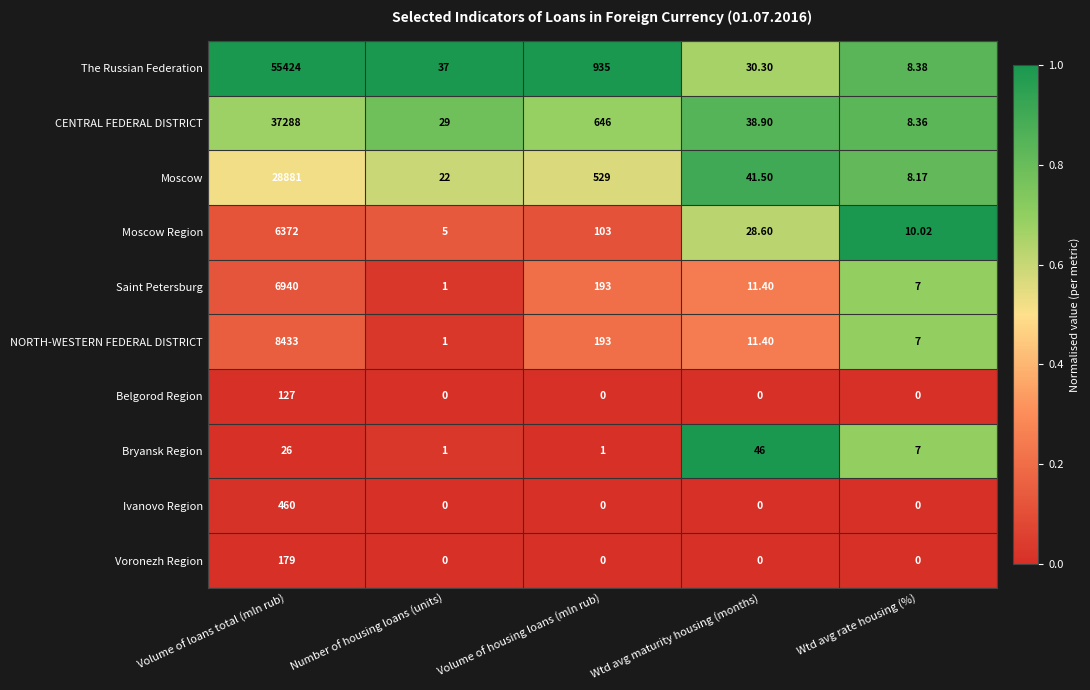

Which label corresponds to the largest value in the chart?

Volume of loans total (mln rub)